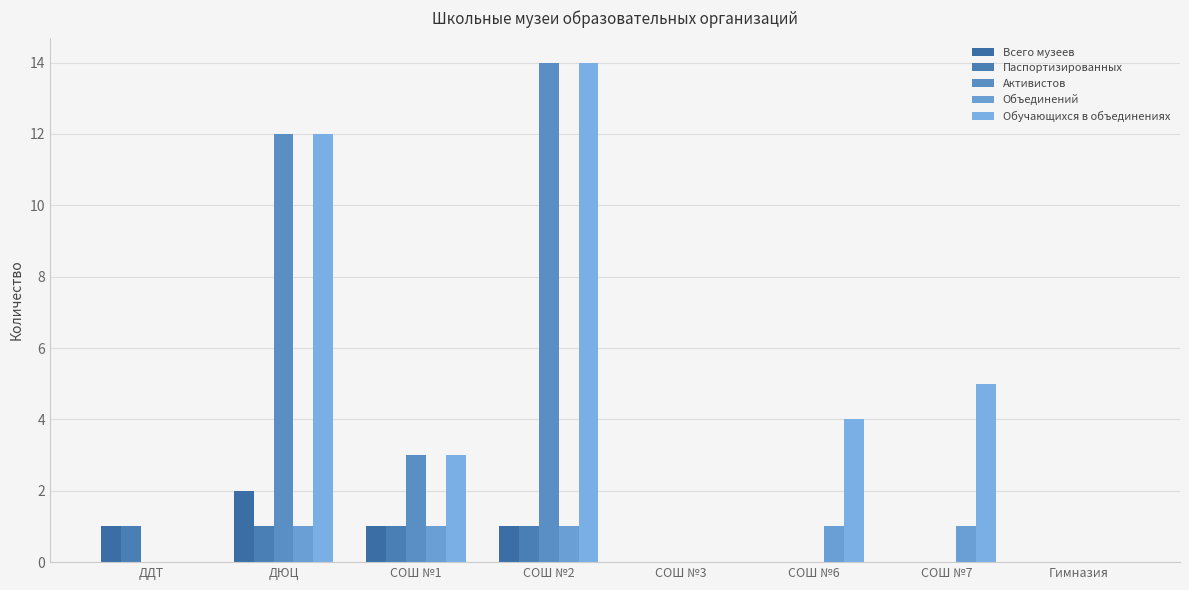

What is the difference between the maximum and minimum values in the Всего музеев series?

2